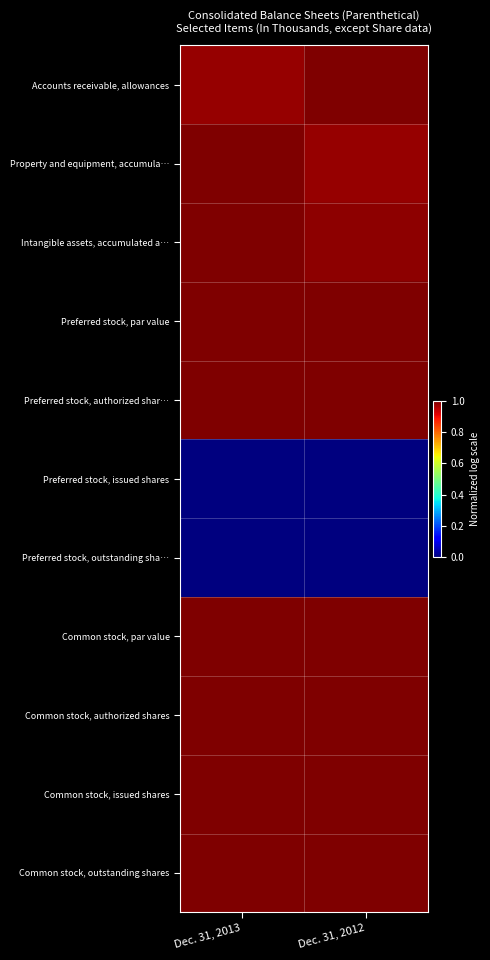

Which series changed the most between Dec. 31, 2013 and Dec. 31, 2012?

Property and equipment, accumula…